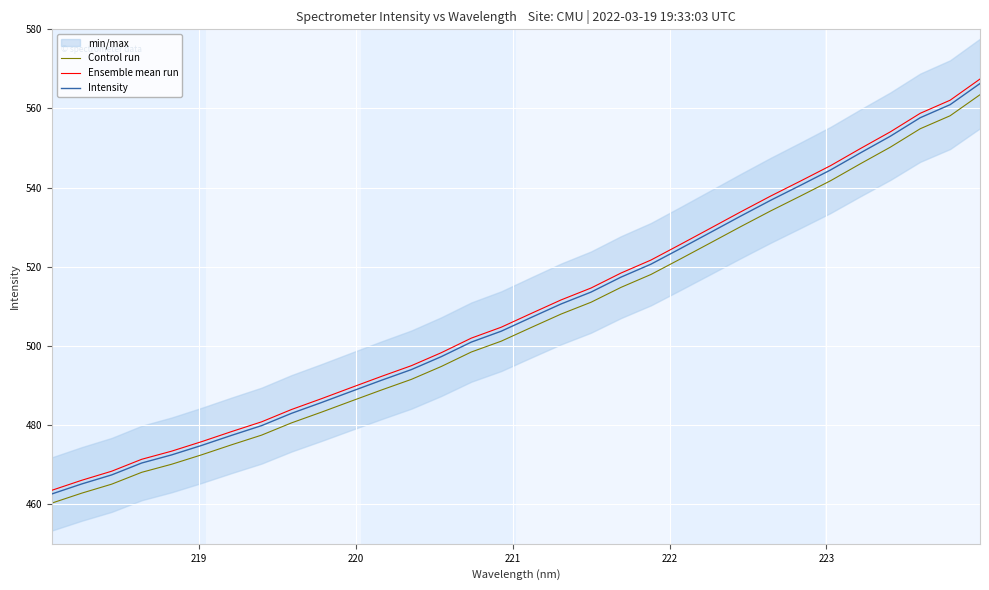

True or false: Intensity has more than 1 points higher than both neighbors.

False